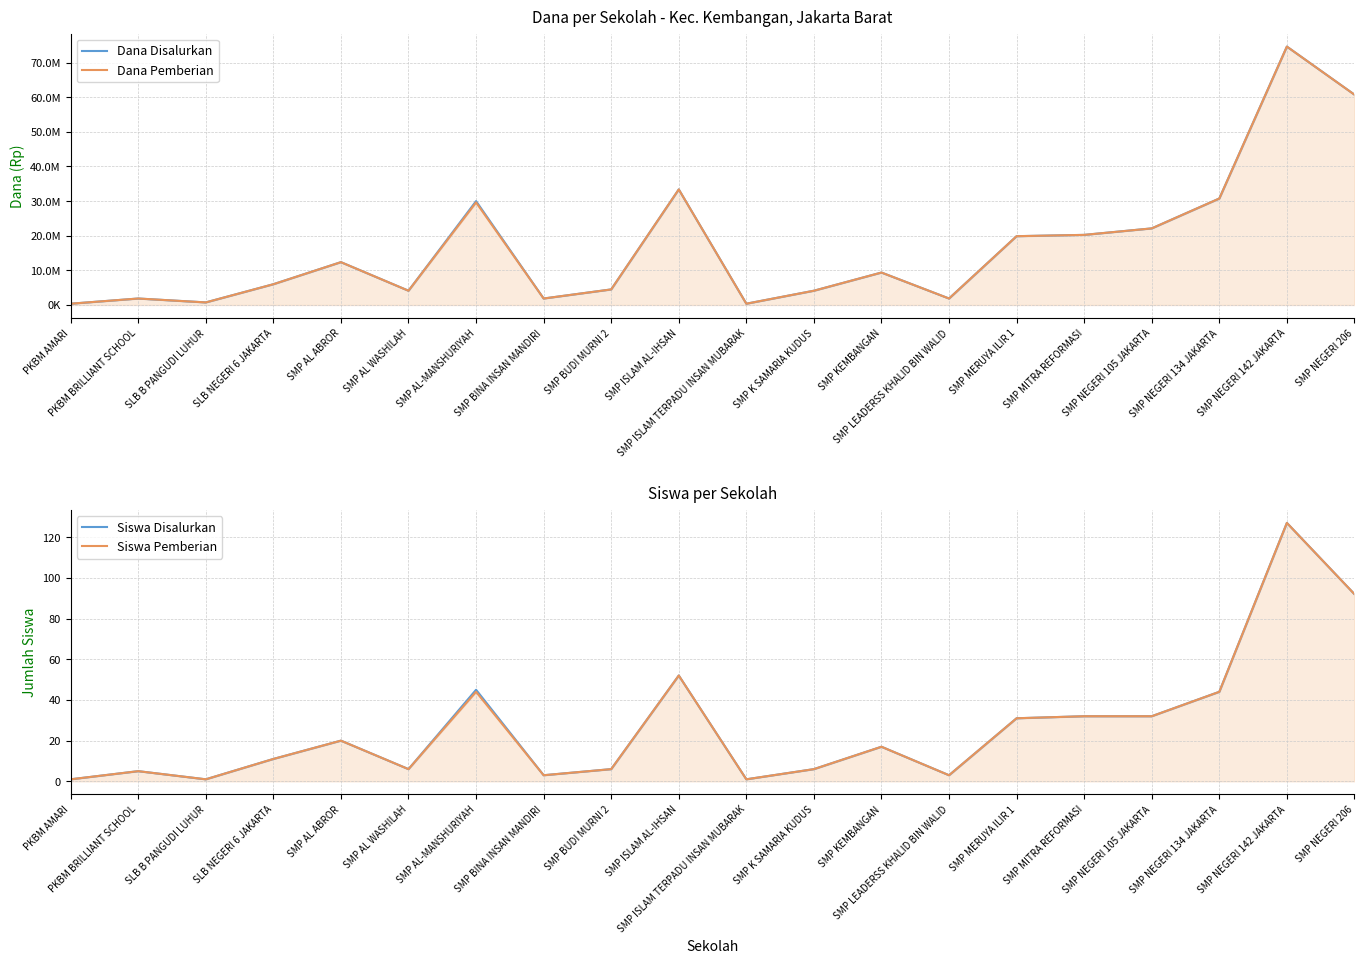

True or false: Dana Pemberian and Siswa Disalurkan intersect in this chart.

False